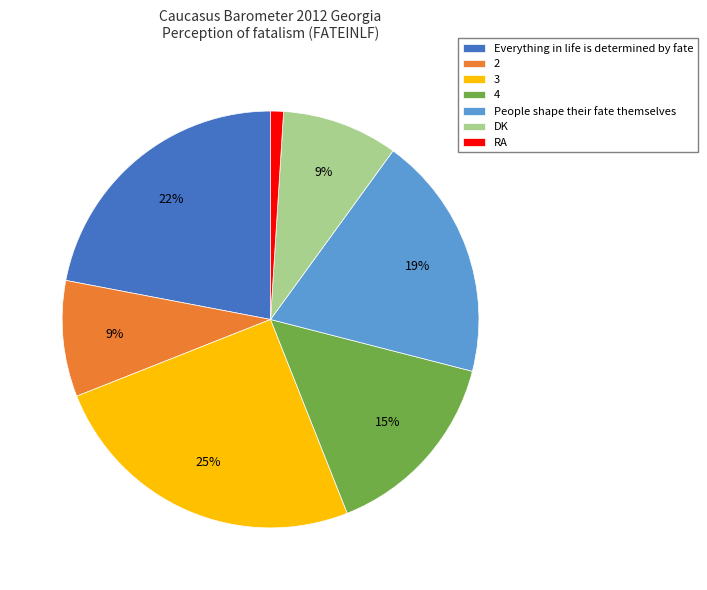

Is it true that 4 is 15% of the pie?

True